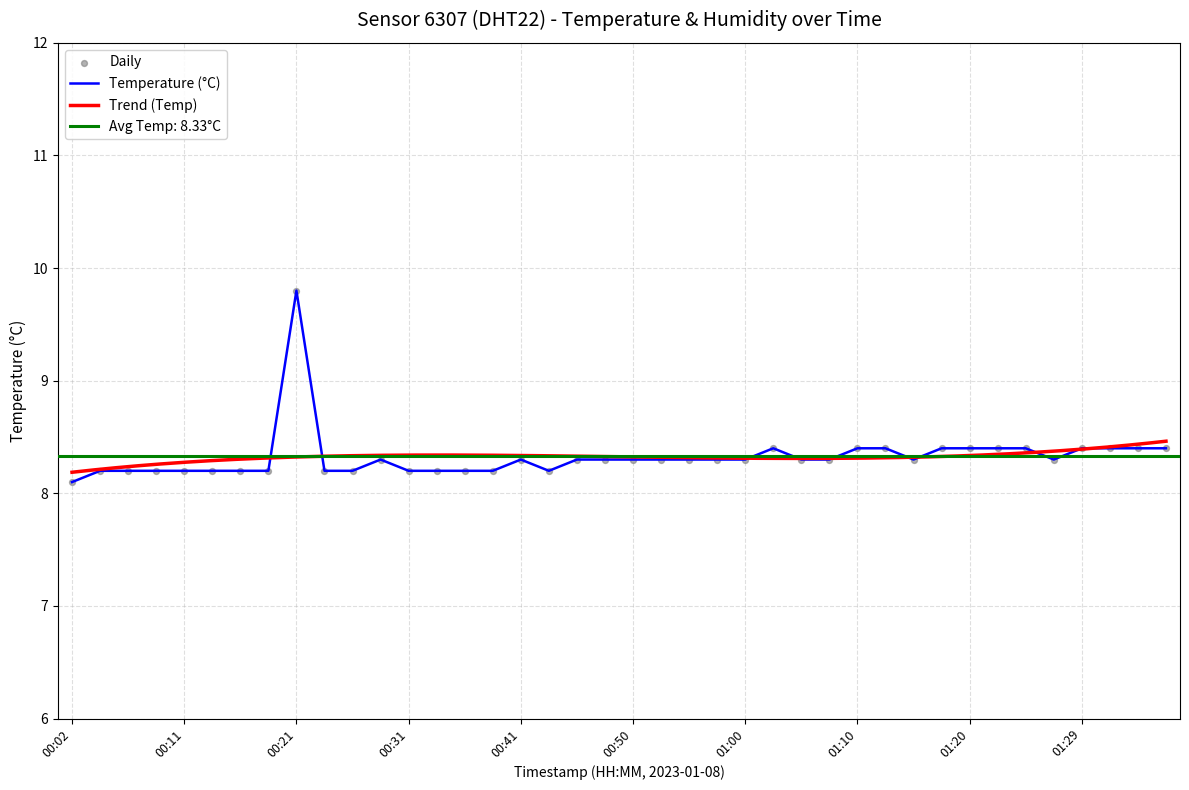

Between 00:14 and 01:17, which is larger?

01:17